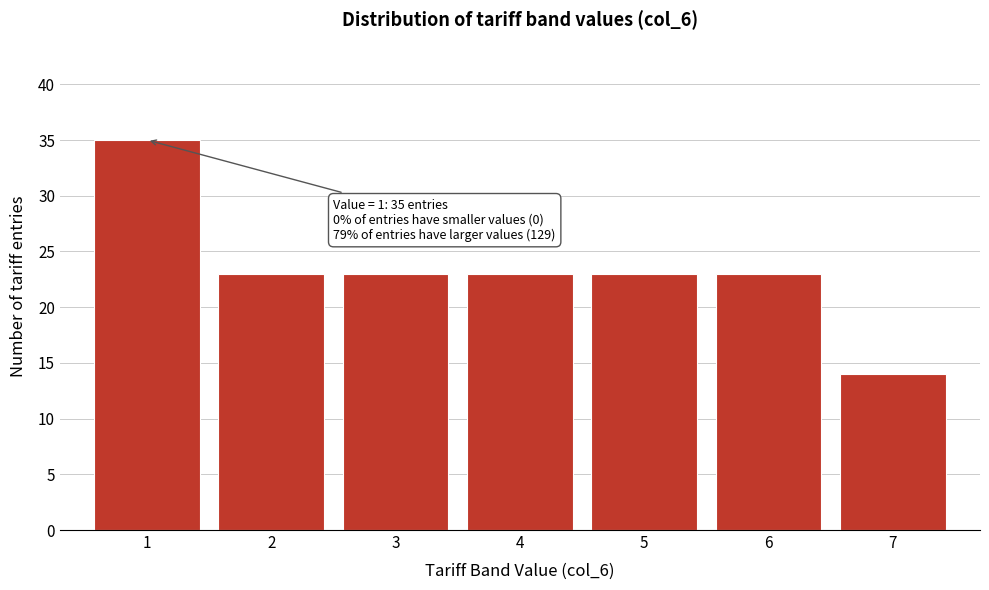

Reading left to right, what are all the values shown in this chart?

35	23	23	23	23	23	14